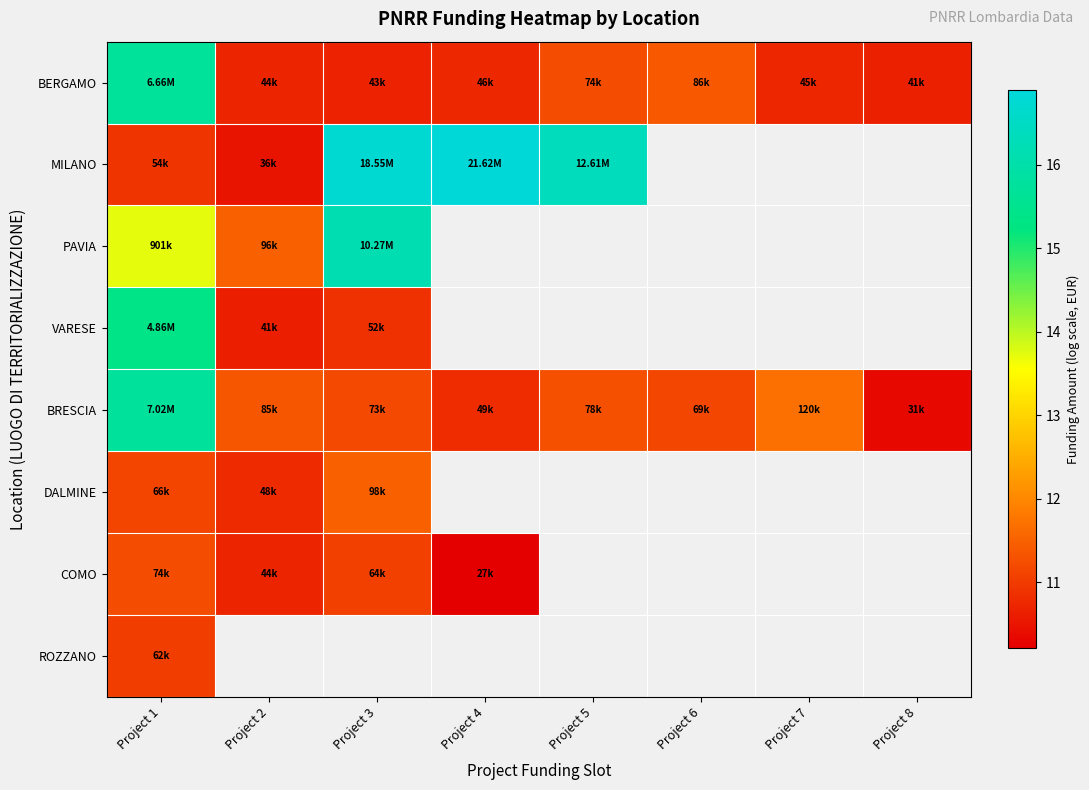

What value does the DALMINE series have at Project 1?

11.1